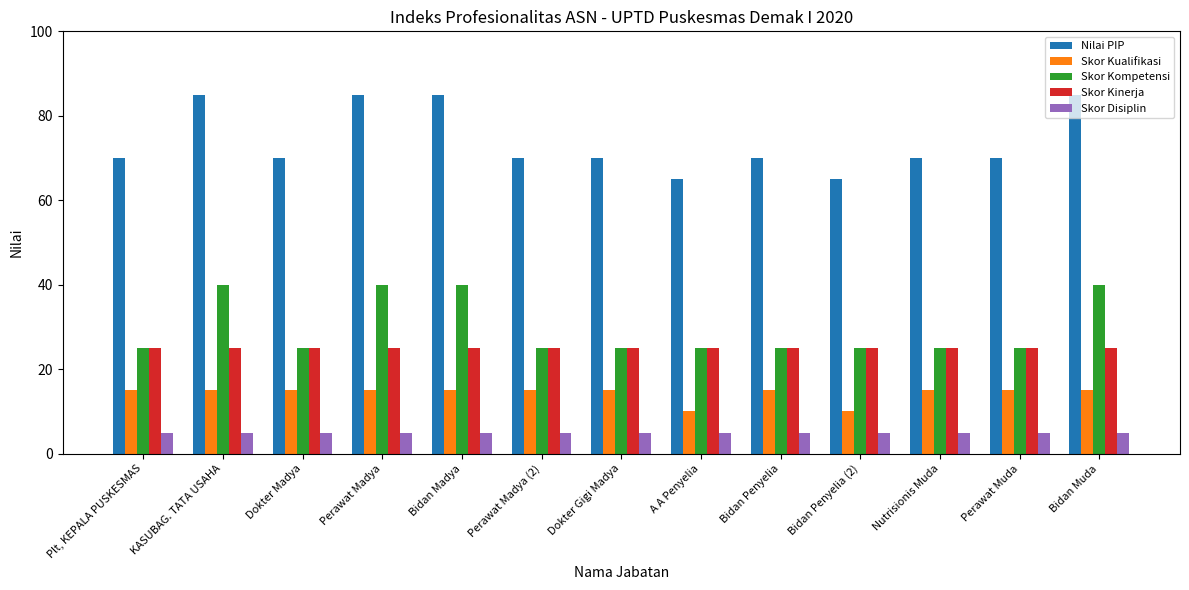

Rank the series by their maximum value, from lowest to highest.

Skor Disiplin, Skor Kualifikasi, Skor Kinerja, Skor Kompetensi, Nilai PIP